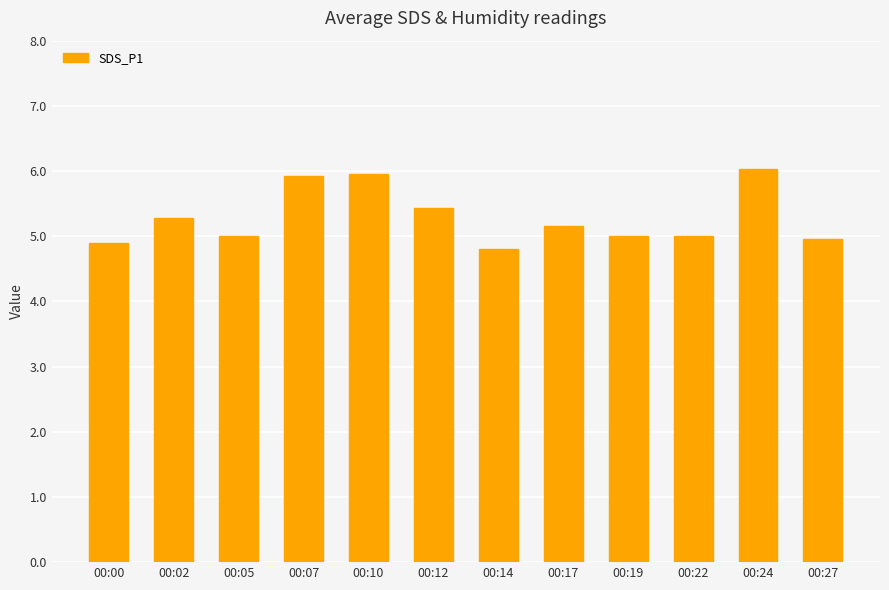

How many categories are shown in the chart?

12